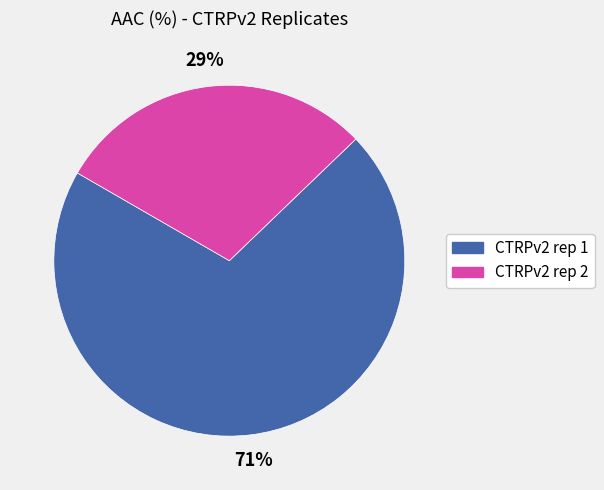

Count the number of slices in the pie.

2